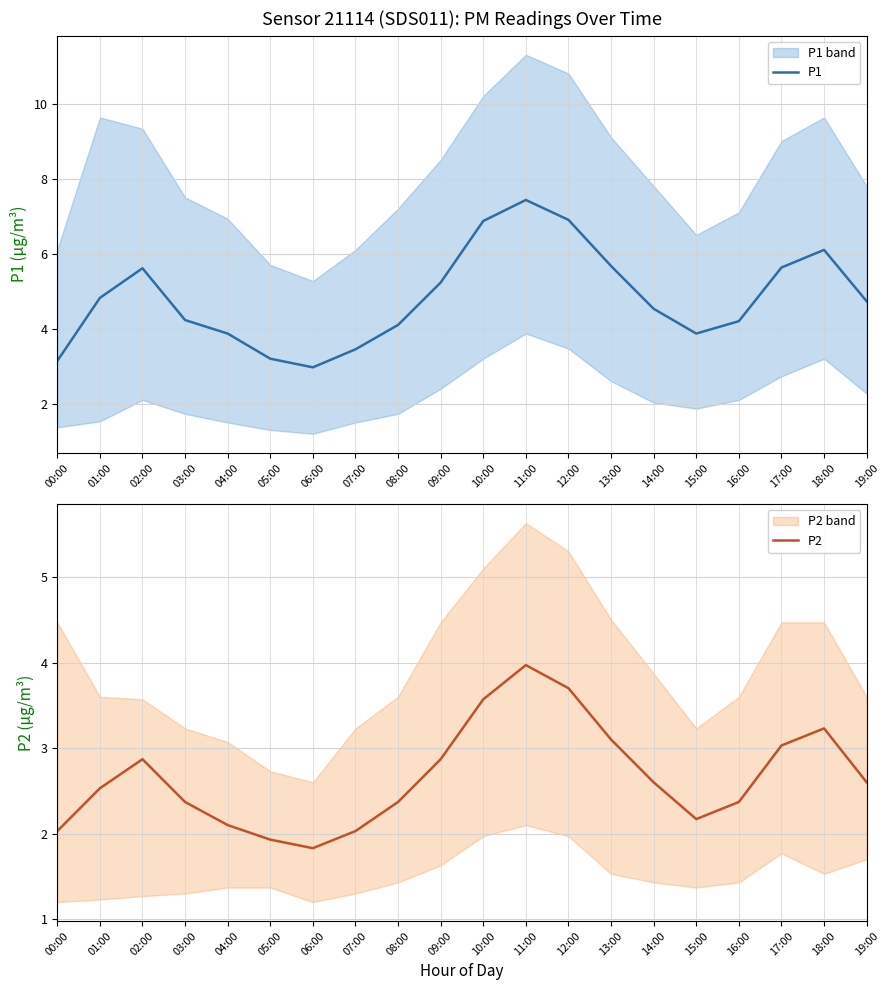

How many interior local peaks does the P2 series have?

3